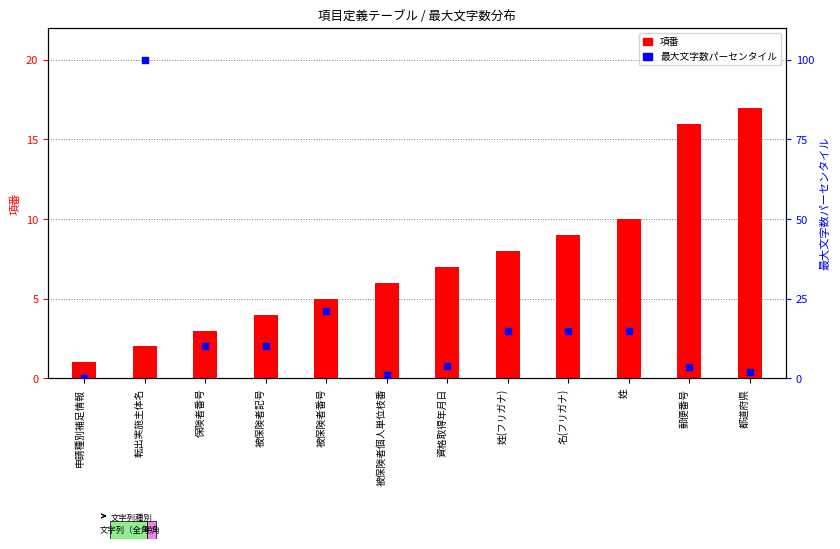

What is the total value across all series at 被保険者記号?

14.0